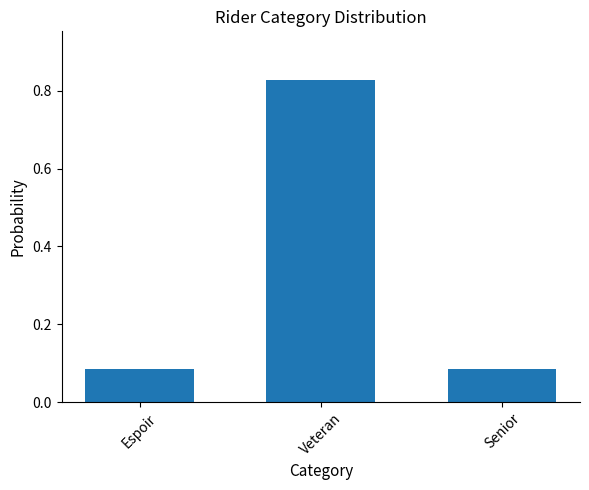

What is the label of the 3rd bar from the right?

Espoir